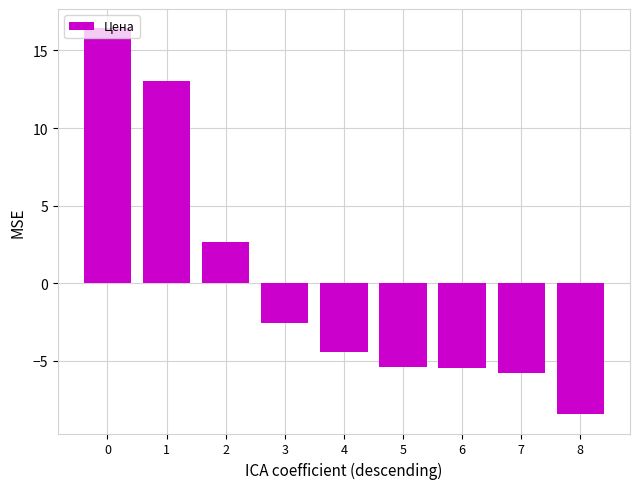

The value at 3 is -3.7. True or false?

False